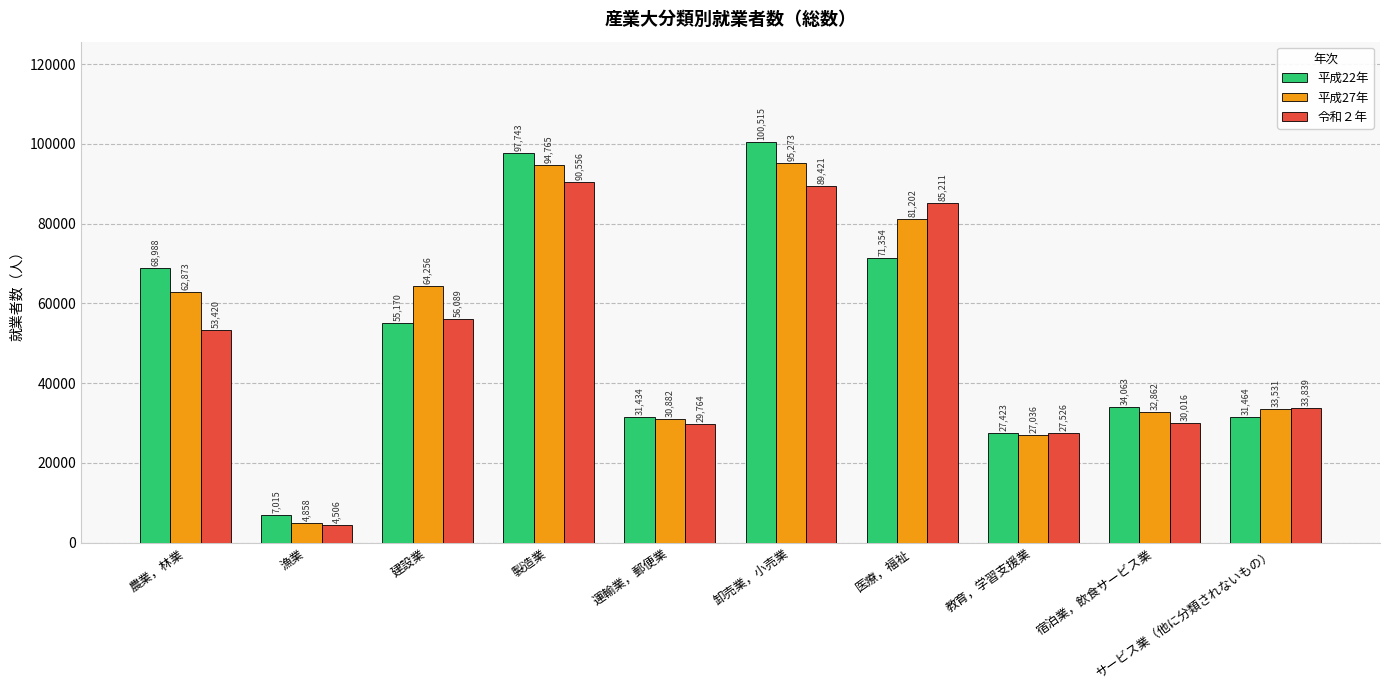

Is it true that 平成27年 equals 95273 at 卸売業，小売業?

True